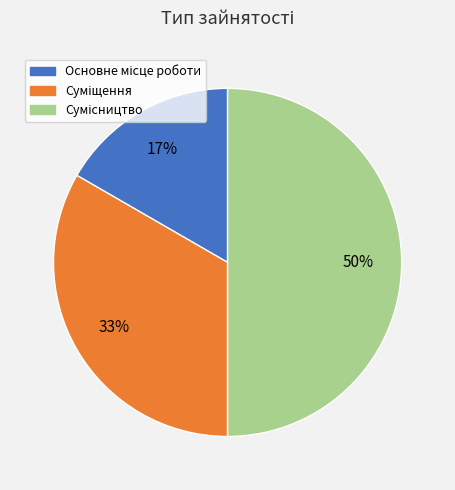

To the nearest percent, what is the average slice percentage?

33%